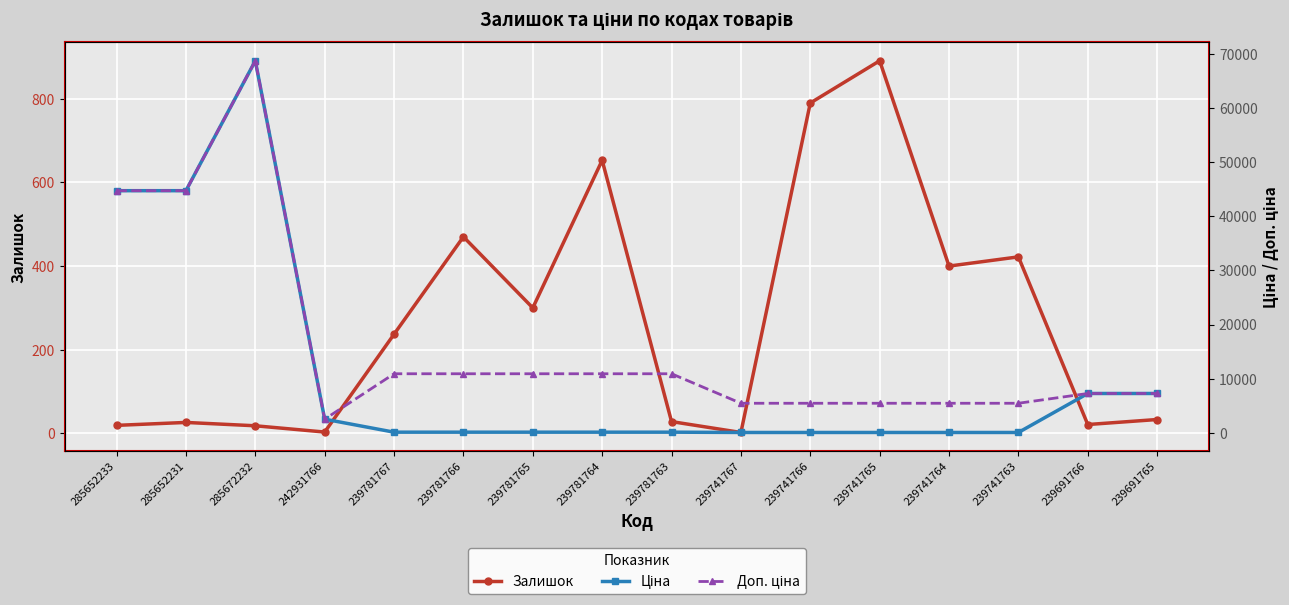

What is the smallest value displayed?

2.0